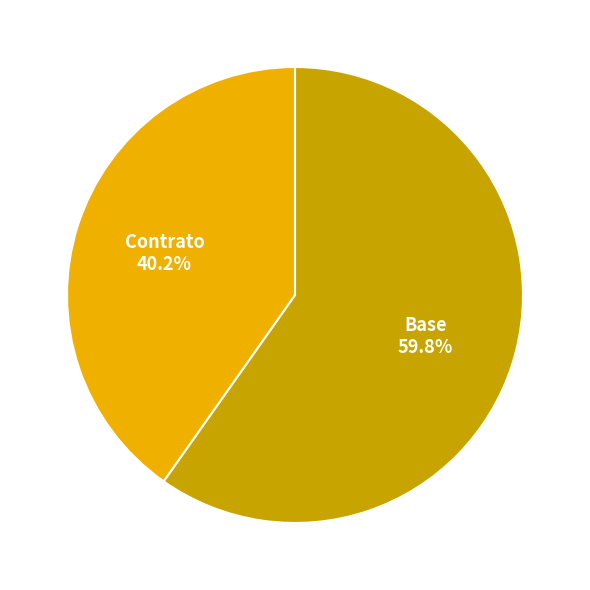

How many segments does this pie chart have?

2